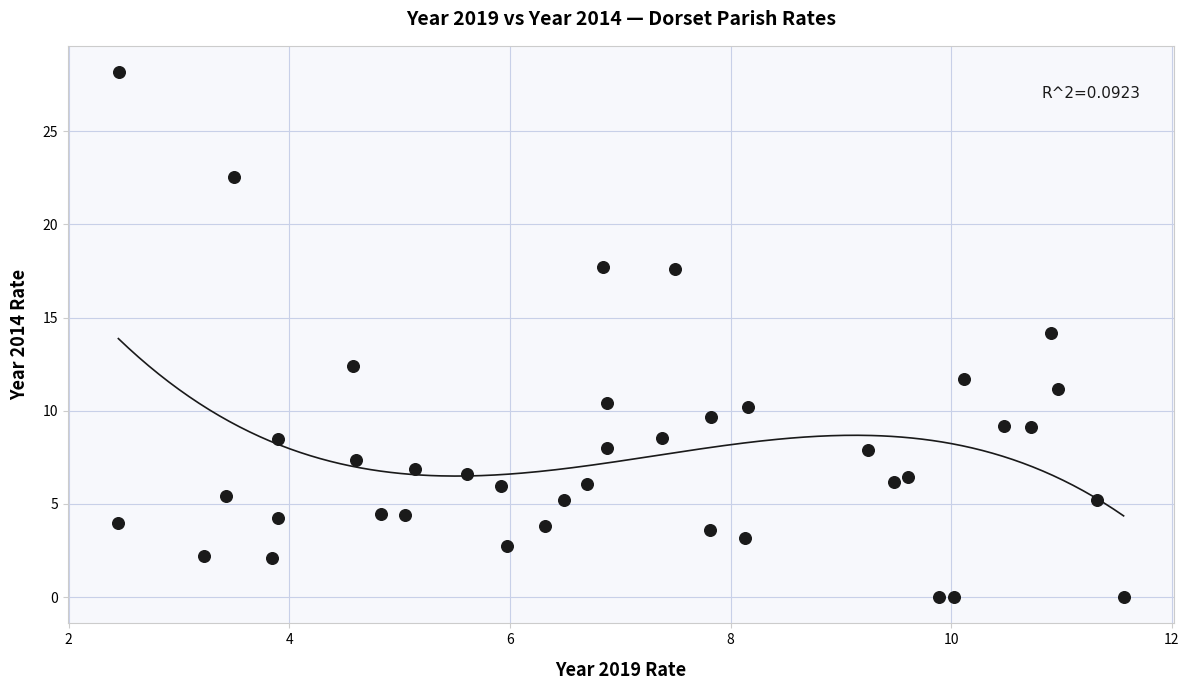

What is the range of Y values (max minus min)?

28.2